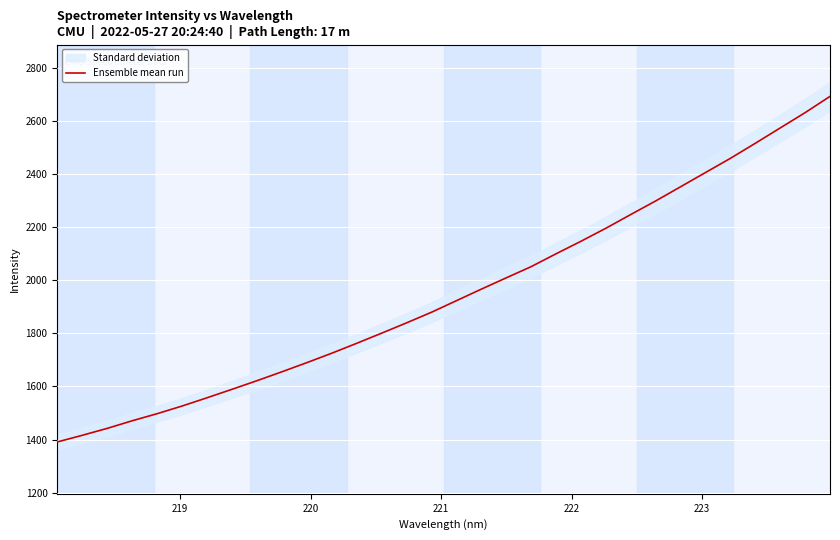

How many lines are shown in the chart?

1